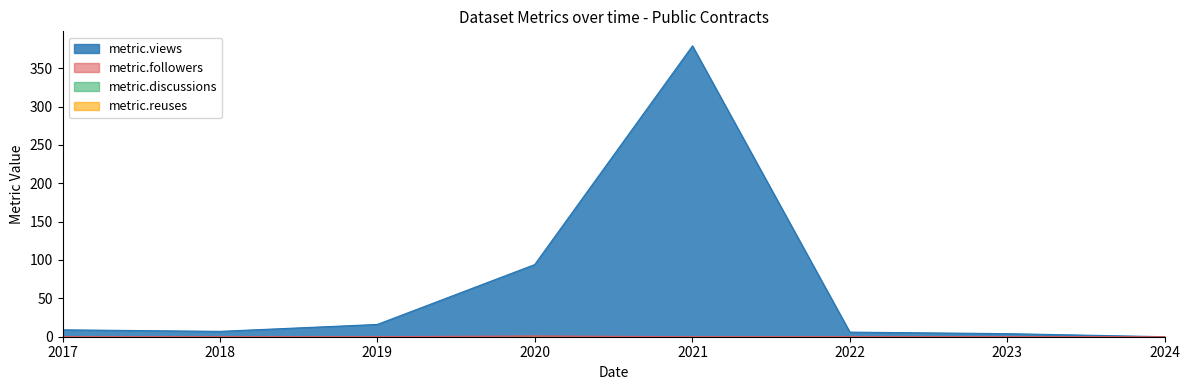

True or false: metric.views and metric.followers cross at least once.

False